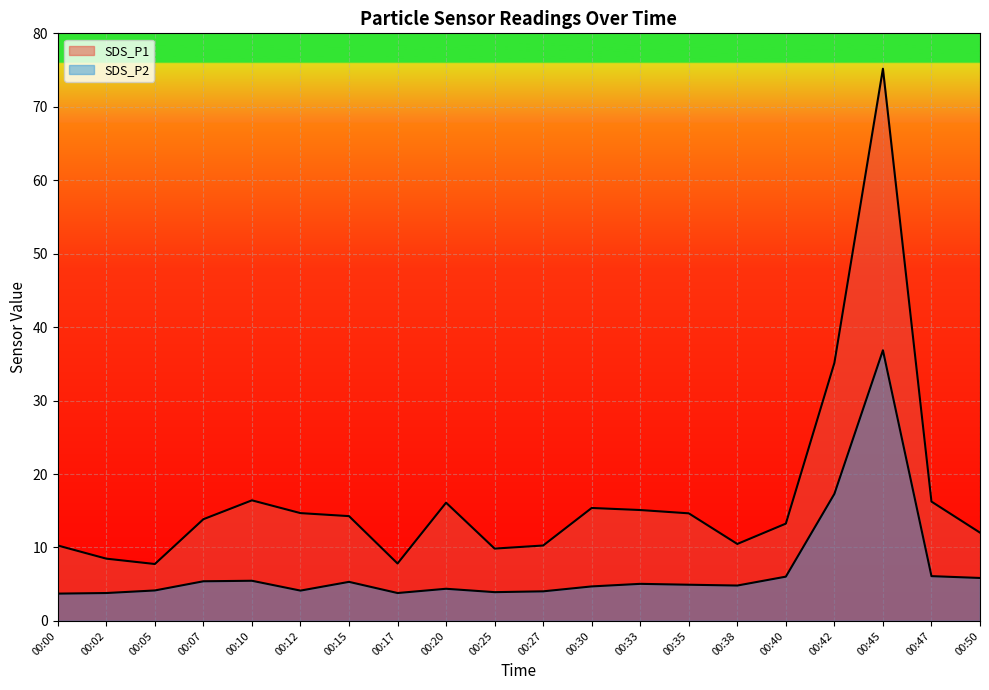

Where is SDS_P1 nearest to the value 41?

00:42